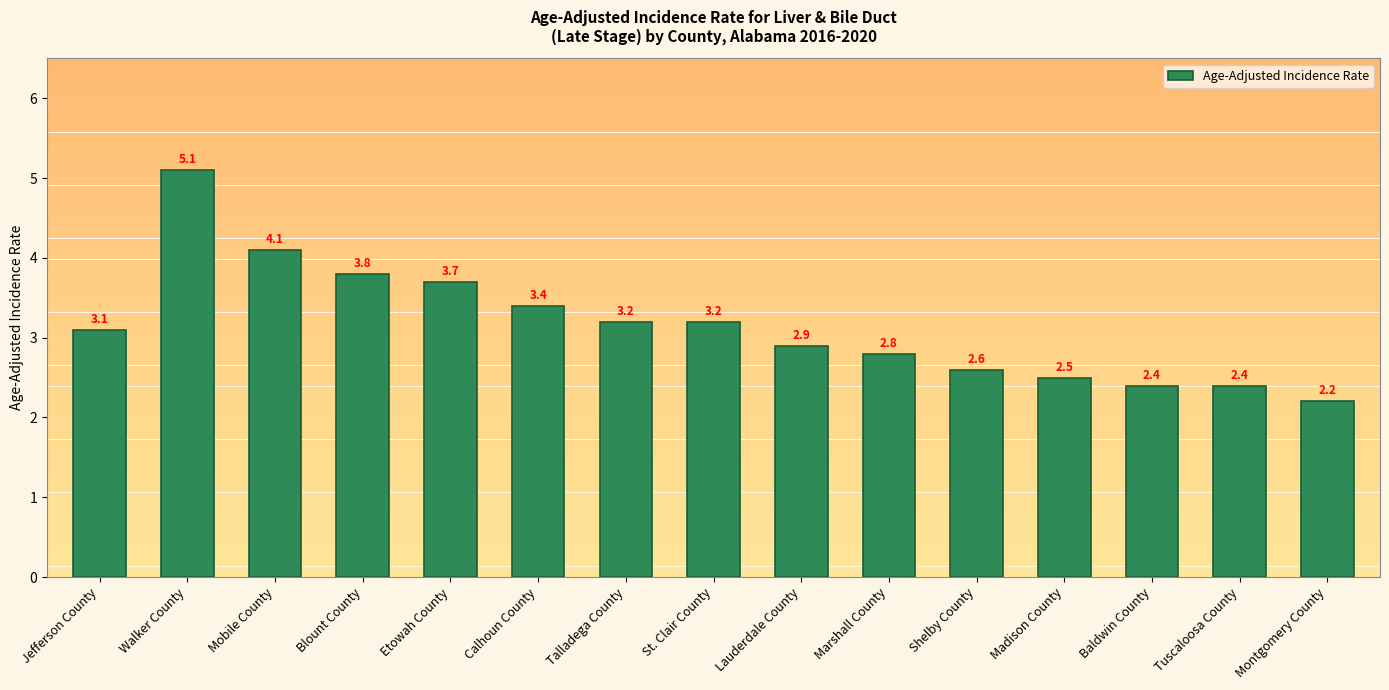

Which category has the lowest value across all series?

Montgomery County